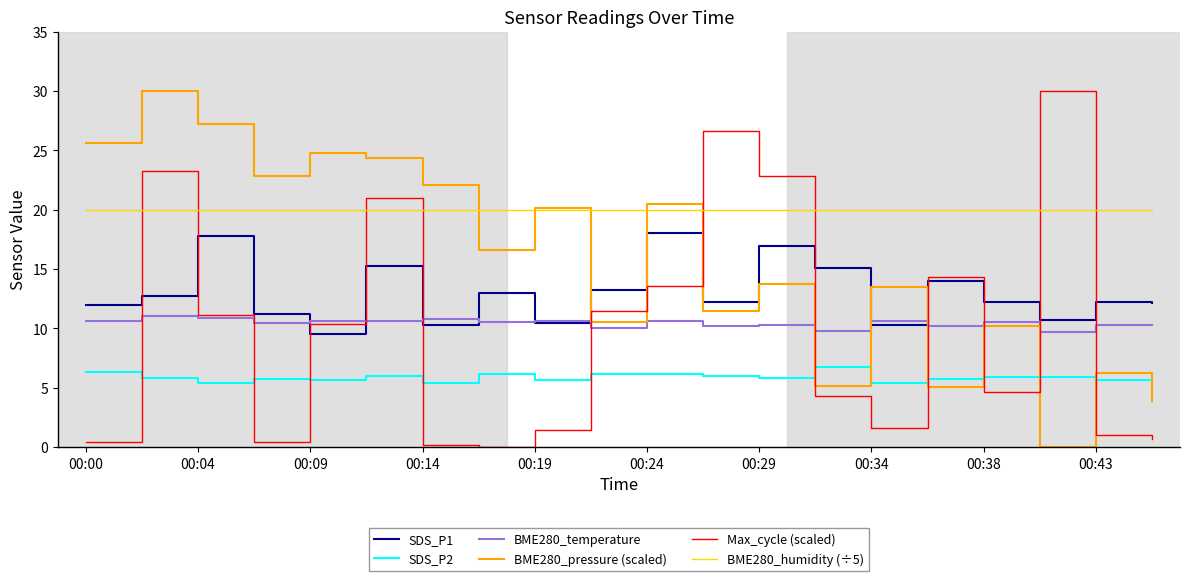

What is the maximum value shown in the chart?

30.0